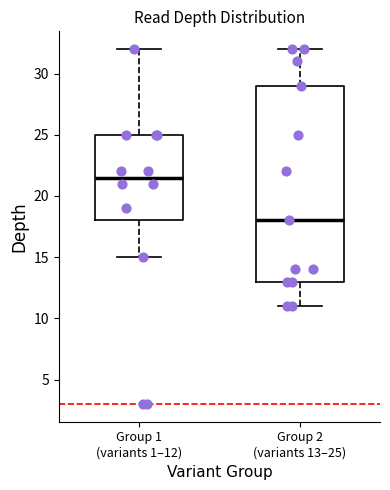

Which box has the highest median line?

Group 1 (variants 1–12)